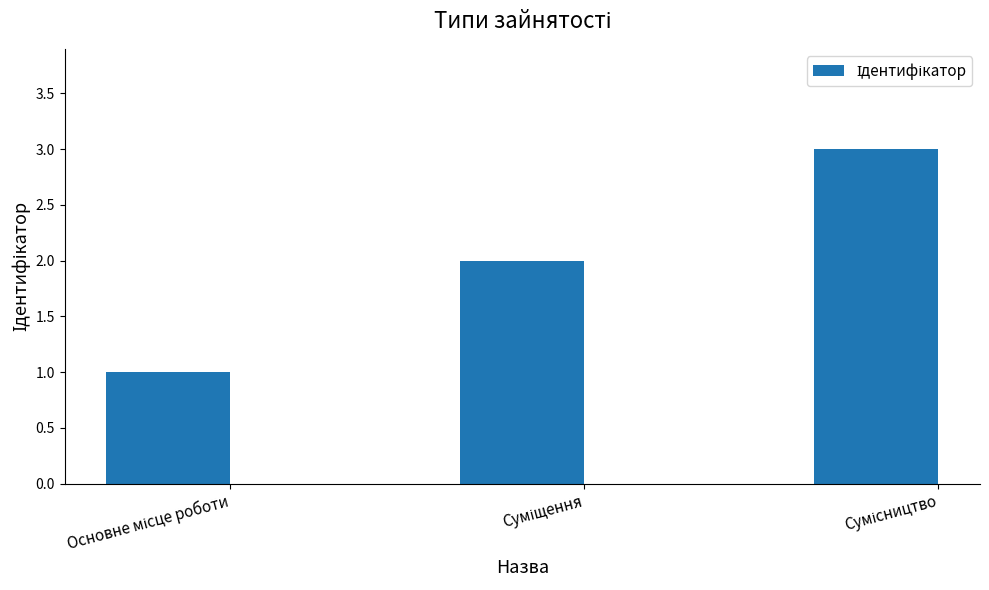

What is the value of the 2nd bar from the left?

2